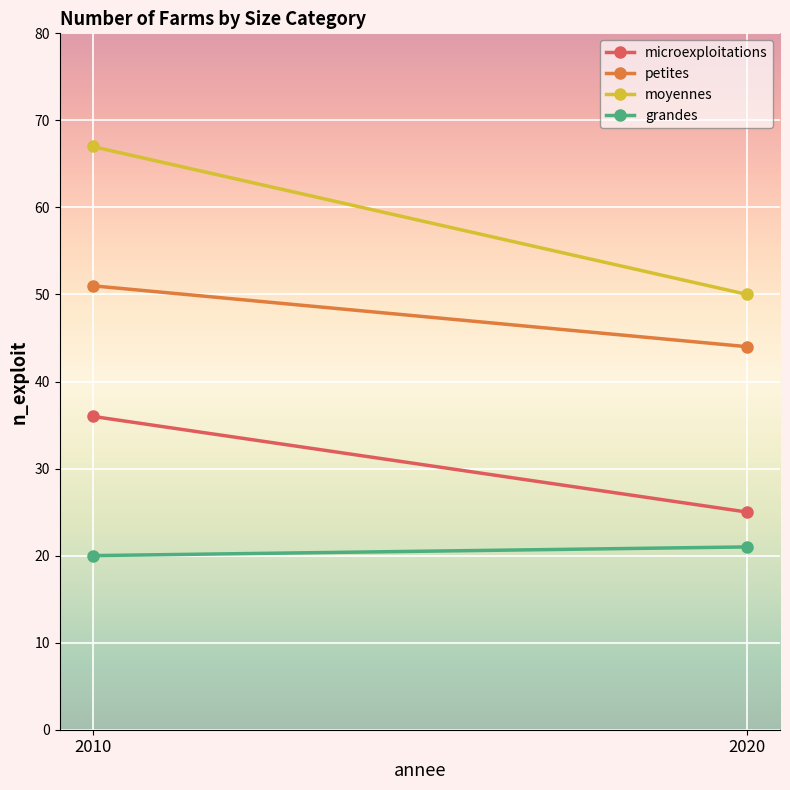

Reading left to right, what are all the values shown in this chart?

microexploitations: 2010=36	2020=25
petites: 2010=51	2020=44
moyennes: 2010=67	2020=50
grandes: 2010=20	2020=21